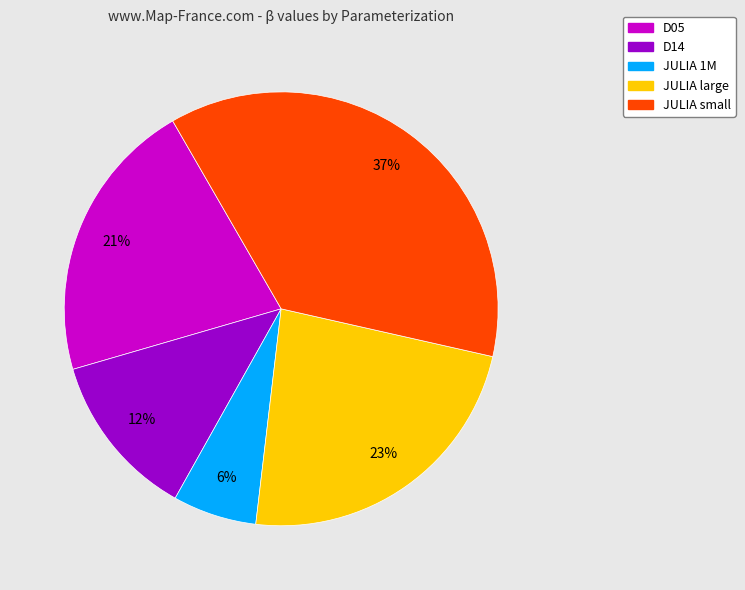

Is there a majority slice in this chart?

No